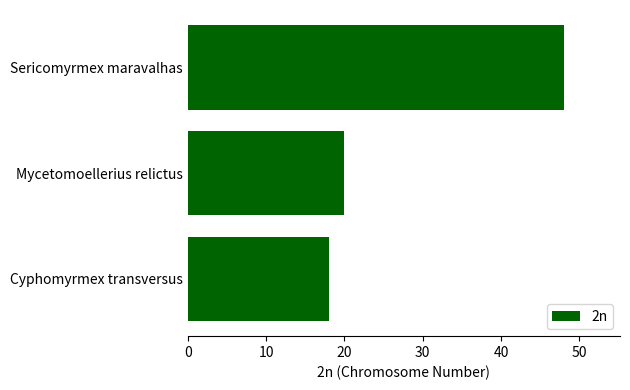

What is the average value?

29